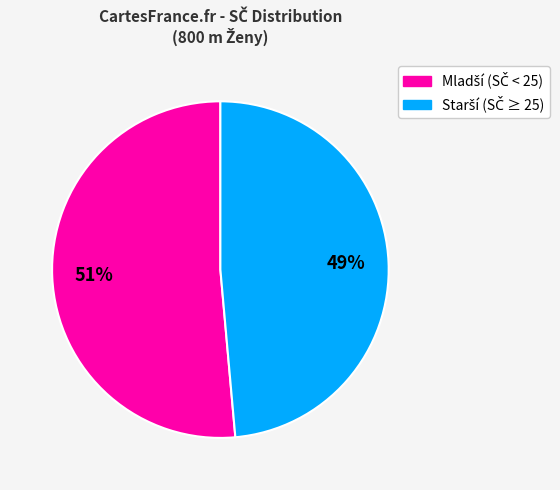

Does any single category account for the majority?

Yes